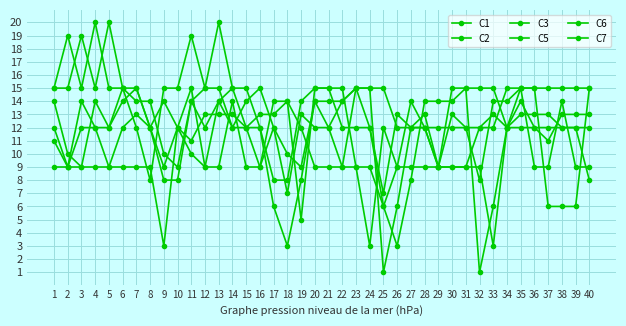

Reading left to right, transcribe all the data shown in this chart.

C1: 12	9	14	12	9	9	9	9	3	12	15	9	9	14	9	9	14	14	5	15	15	15	9	9	6	9	9	9	9	9	9	12	13	12	14	12	11	13	13	13
C2: 11	9	12	12	12	15	14	14	10	9	14	12	14	15	12	9	12	10	9	14	12	14	15	12	7	13	12	12	9	15	15	1	6	12	13	13	13	12	12	12
C3: 15	15	19	15	20	15	15	12	8	8	14	15	15	12	12	12	6	3	8	14	14	14	15	15	15	12	12	12	12	12	12	8	14	14	15	15	15	15	15	15
C5: 9	9	9	9	9	12	13	12	14	12	11	13	13	13	12	13	13	14	12	9	9	9	9	3	12	9	14	12	9	9	9	9	3	12	15	9	9	14	9	9
C6: 14	10	9	14	12	14	15	12	9	12	10	9	14	12	14	15	12	7	13	12	12	9	15	15	1	6	12	13	9	13	12	12	12	15	15	15	6	6	6	15
C7: 15	19	15	20	15	15	12	8	15	15	19	15	20	15	15	12	8	8	14	15	15	12	12	12	6	3	8	14	14	14	15	15	15	12	12	12	12	12	12	8